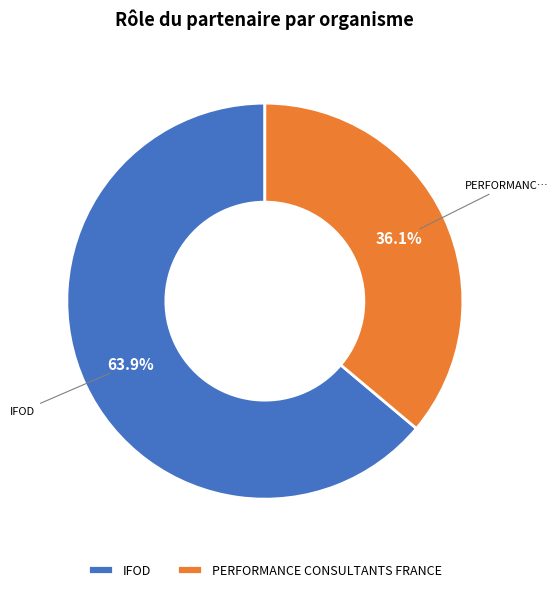

To the nearest percent, what is the difference between the largest and smallest slice percentages?

28%